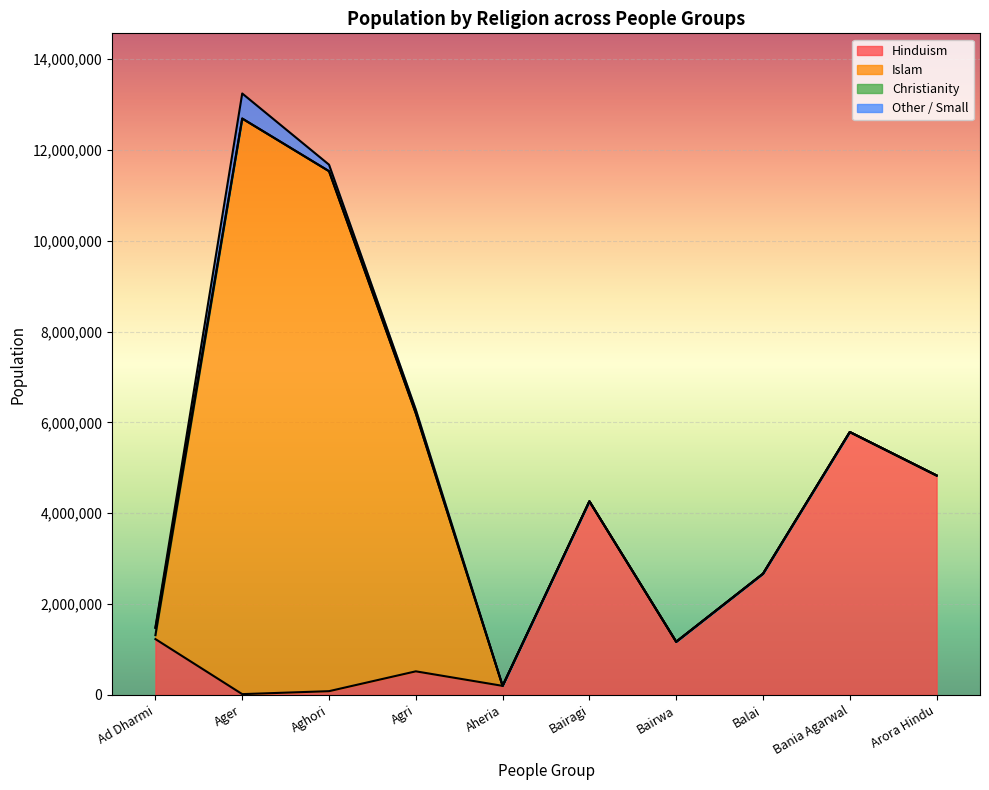

Which series ends up on top after the final intersection of Other / Small and Christianity?

Other / Small